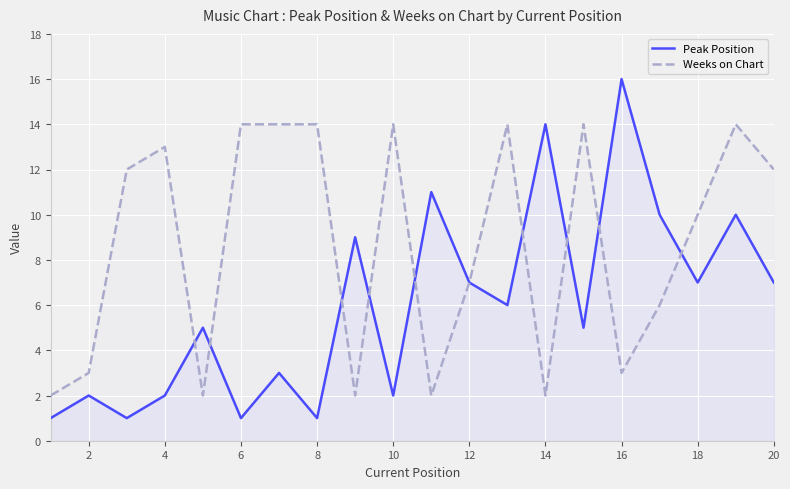

Where is Weeks on Chart nearest to the value 8?

12